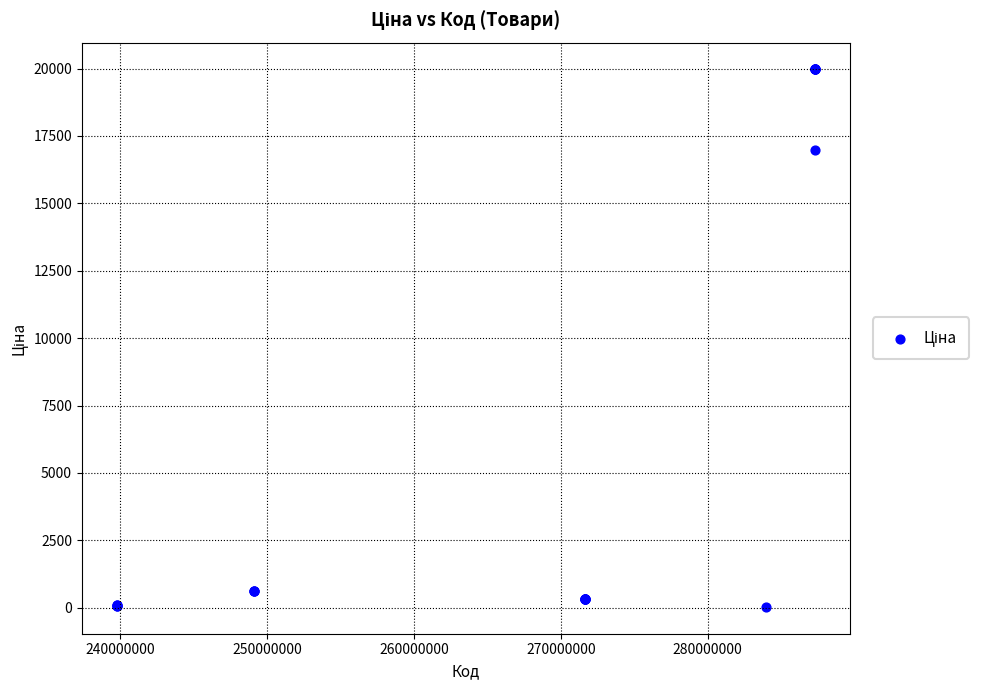

What Y value in the scatter plot is closest to 9998?

16976.3